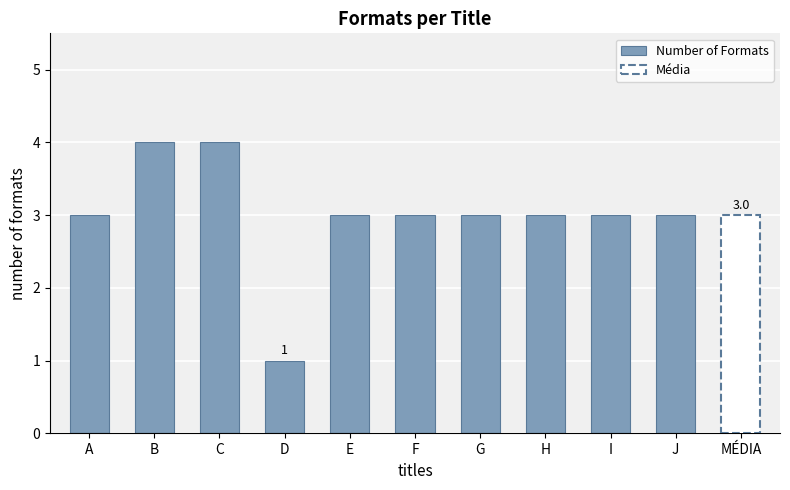

Are the bars grouped side by side (vs. stacked)?

No